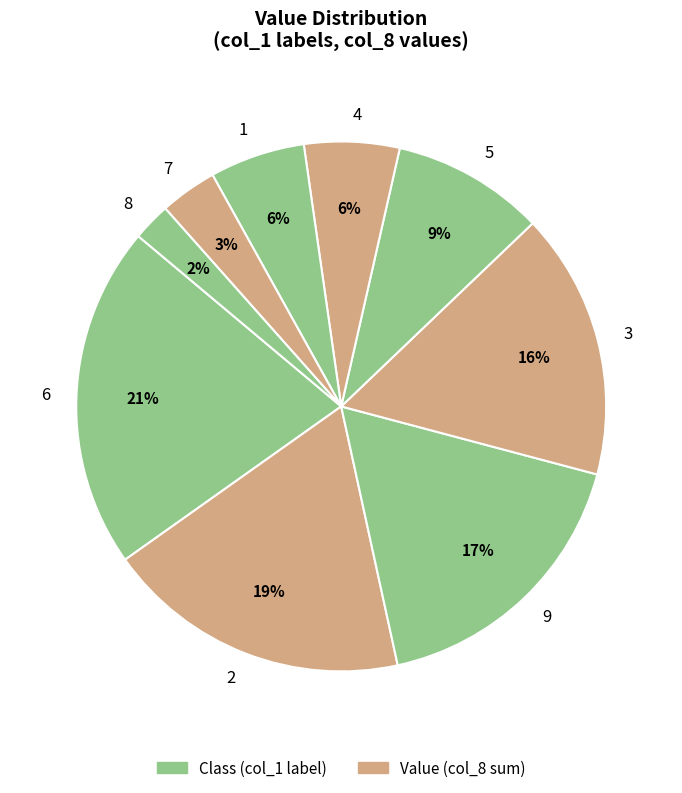

How many slices are in this pie chart?

9